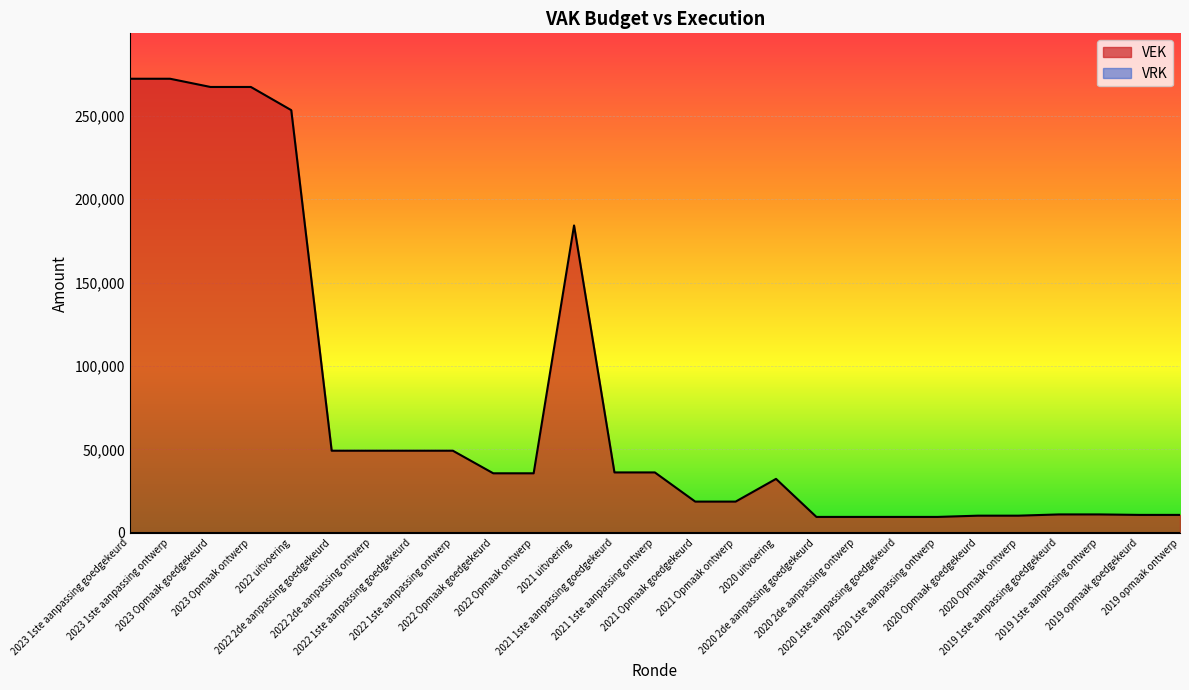

List the labels in order of value, smallest first.

2020 2de aanpassing goedgekeurd, 2020 2de aanpassing ontwerp, 2020 1ste aanpassing goedgekeurd, 2020 1ste aanpassing ontwerp, 2020 Opmaak goedgekeurd, 2020 Opmaak ontwerp, 2019 opmaak goedgekeurd, 2019 opmaak ontwerp, 2019 1ste aanpassing goedgekeurd, 2019 1ste aanpassing ontwerp, 2021 Opmaak goedgekeurd, 2021 Opmaak ontwerp, 2020 uitvoering, 2022 Opmaak goedgekeurd, 2022 Opmaak ontwerp, 2021 1ste aanpassing goedgekeurd, 2021 1ste aanpassing ontwerp, 2022 2de aanpassing goedgekeurd, 2022 2de aanpassing ontwerp, 2022 1ste aanpassing goedgekeurd, 2022 1ste aanpassing ontwerp, 2021 uitvoering, 2022 uitvoering, 2023 Opmaak goedgekeurd, 2023 Opmaak ontwerp, 2023 1ste aanpassing goedgekeurd, 2023 1ste aanpassing ontwerp